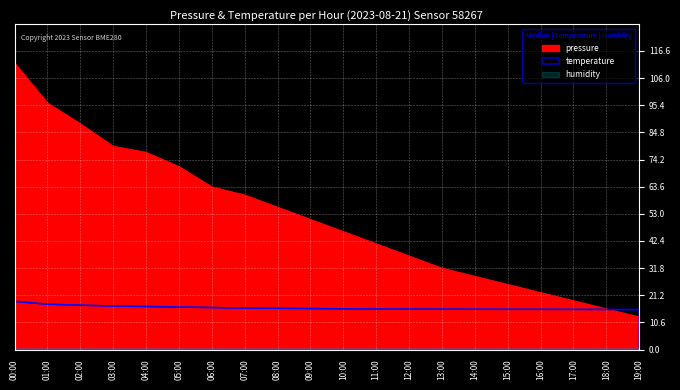

How many intersections are there between pressure and temperature?

1